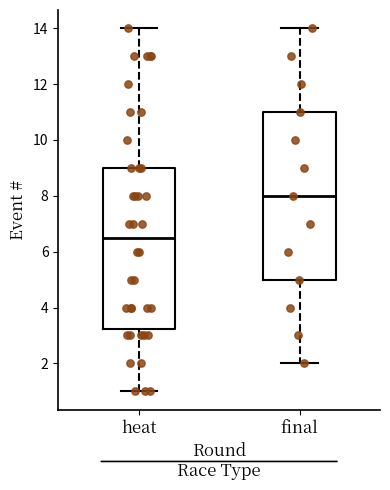

Reading left to right, read every box against the y-axis: the position of its median line, the range the box covers, and the ends of its whiskers. The values are not printed on the chart, so give them approximately, as read against the axis.

heat: median 6.6, box 3.2 to 9.0, whiskers 1.0 to 14.0
final: median 8.0, box 5.0 to 11.0, whiskers 2.0 to 14.0